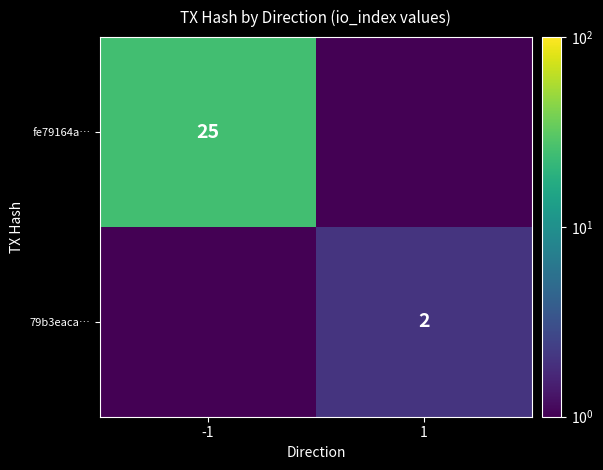

Is the value of 79b3eaca… at 1 greater than the value of fe79164a… at -1?

No